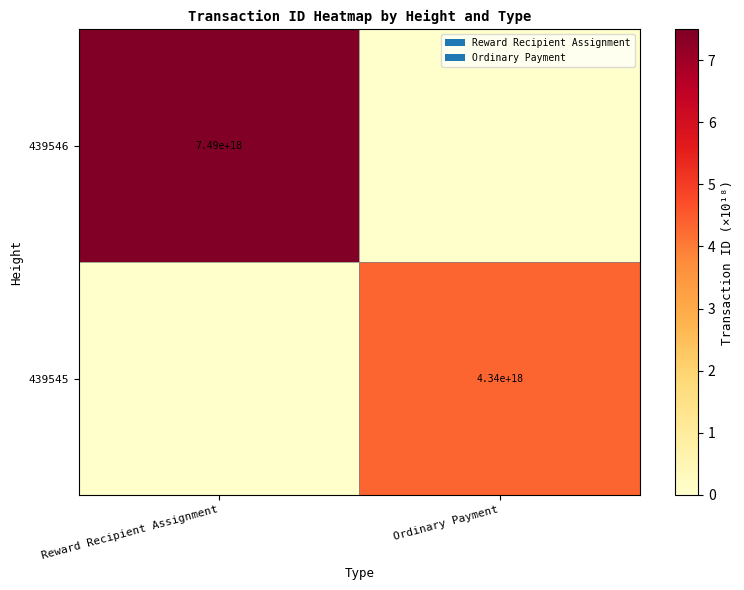

True or false: 439546 has a value of 4098157217917425152 at Reward Recipient Assignment.

False